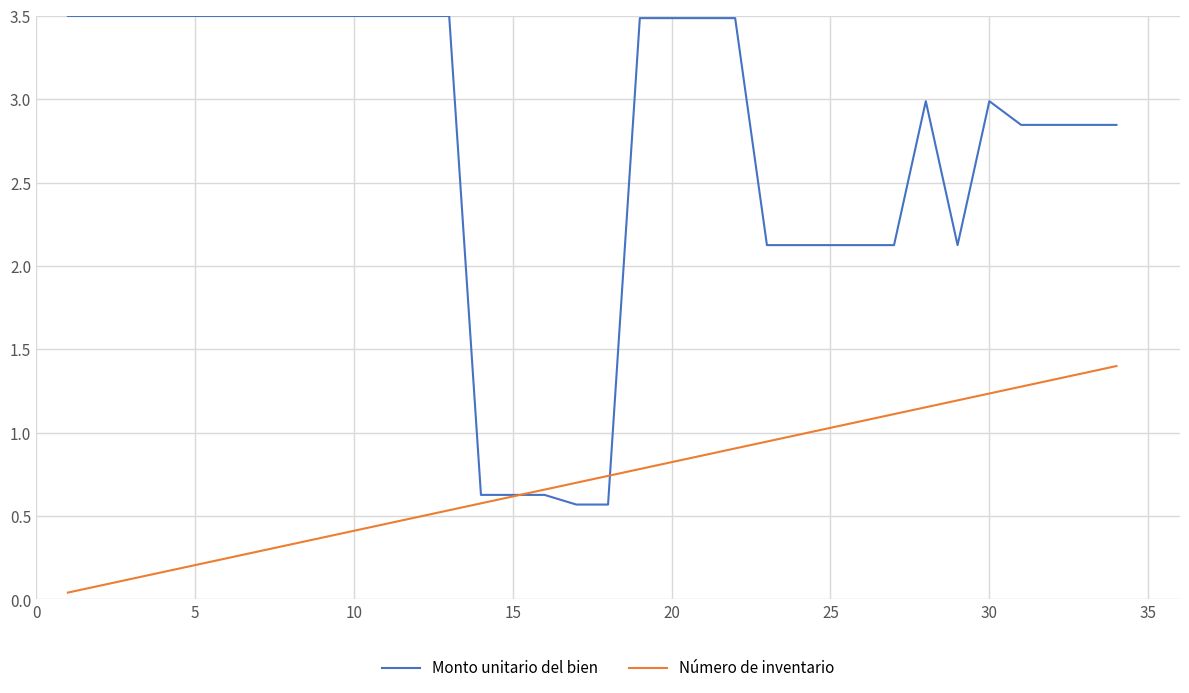

Is this an area chart (filled region under the line)?

No